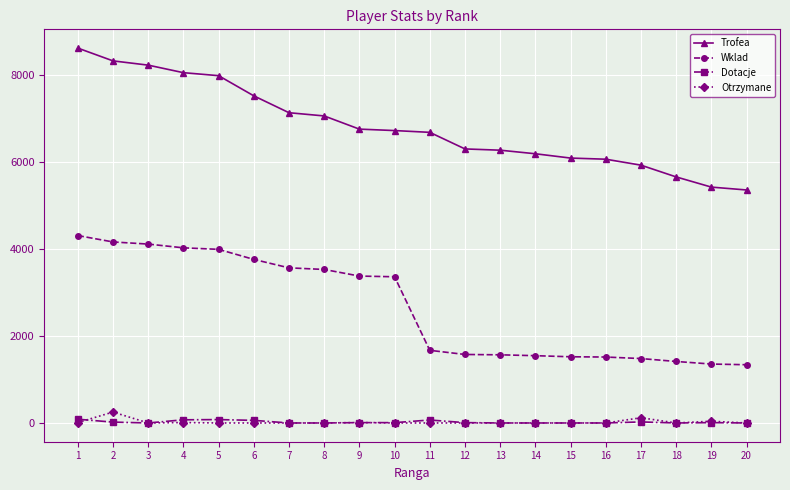

What is the value of the Trofea point at the 16th from the left?

6060